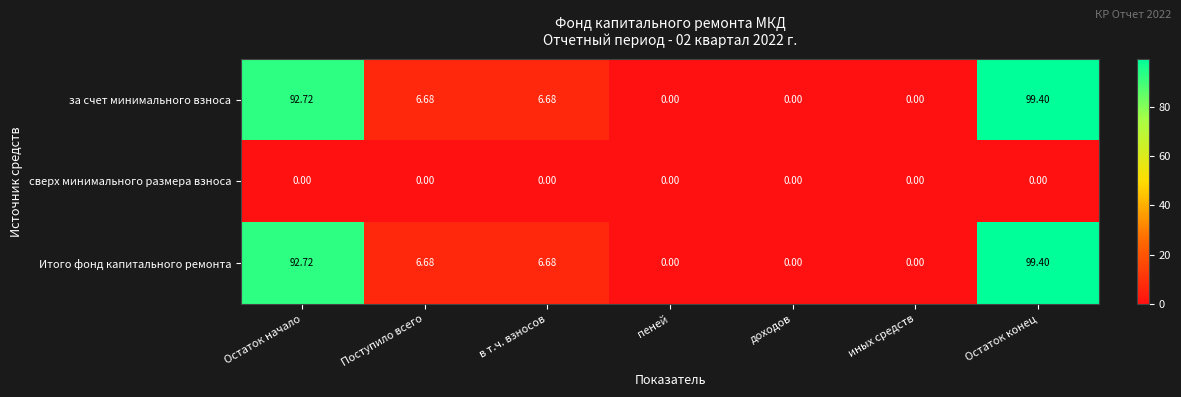

What is the total value across all series at Поступило всего?

13.4